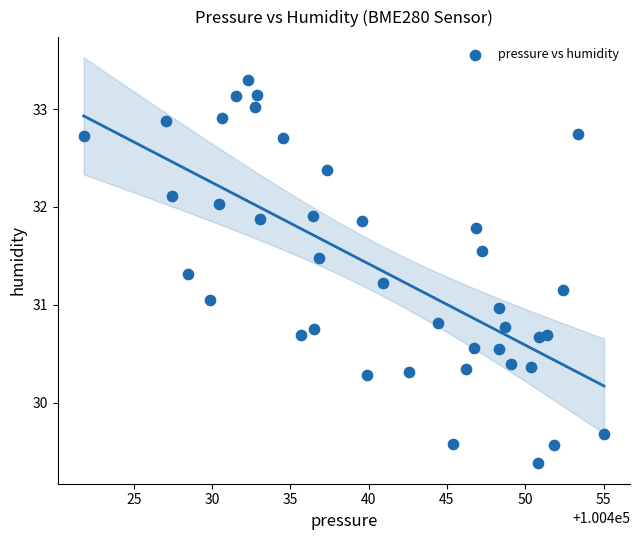

What is the range of Y values (max minus min)?

3.9